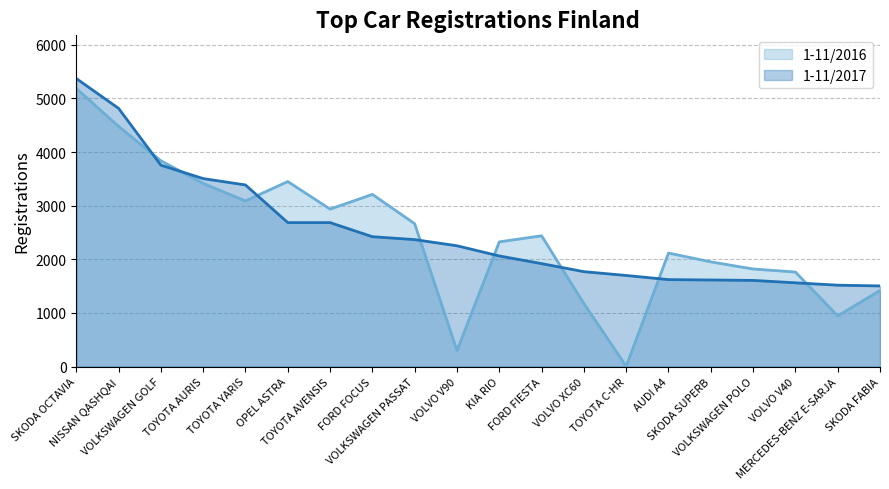

How many lines are shown in the chart?

2